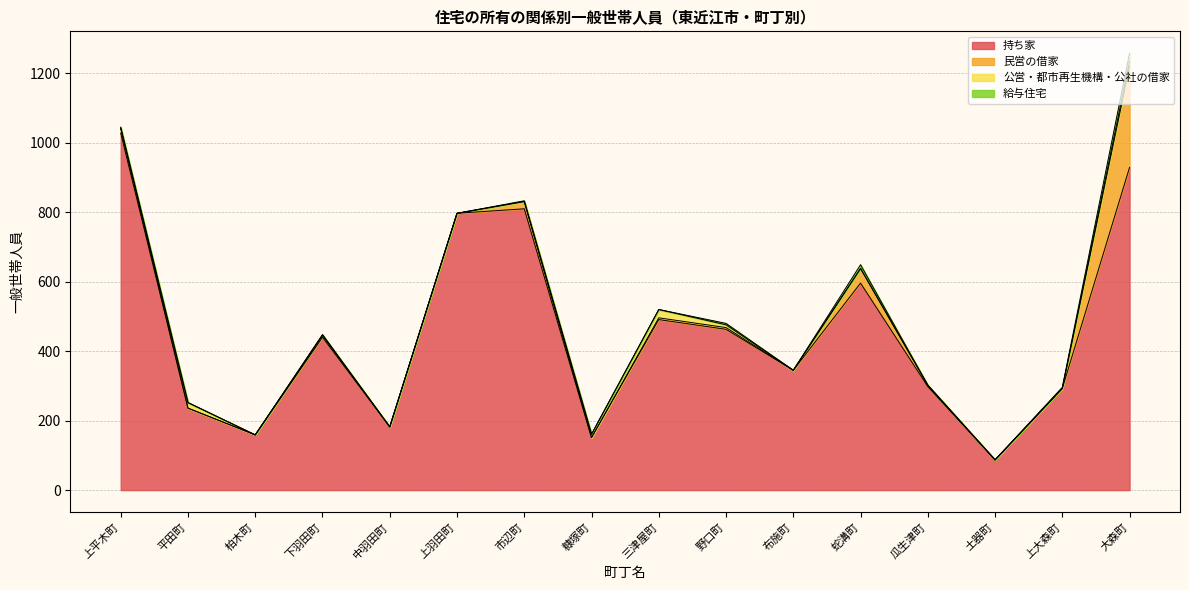

Which series changed the most between 柏木町 and 大森町?

持ち家